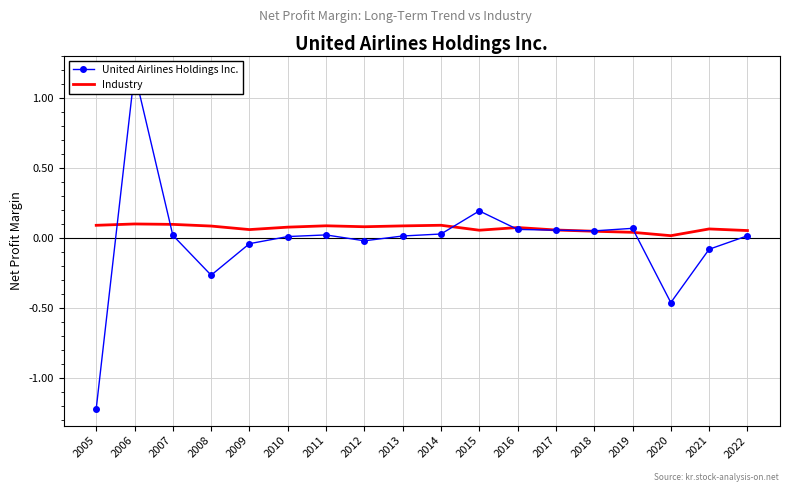

What is the difference between the highest and lowest values at 2006?

1.1